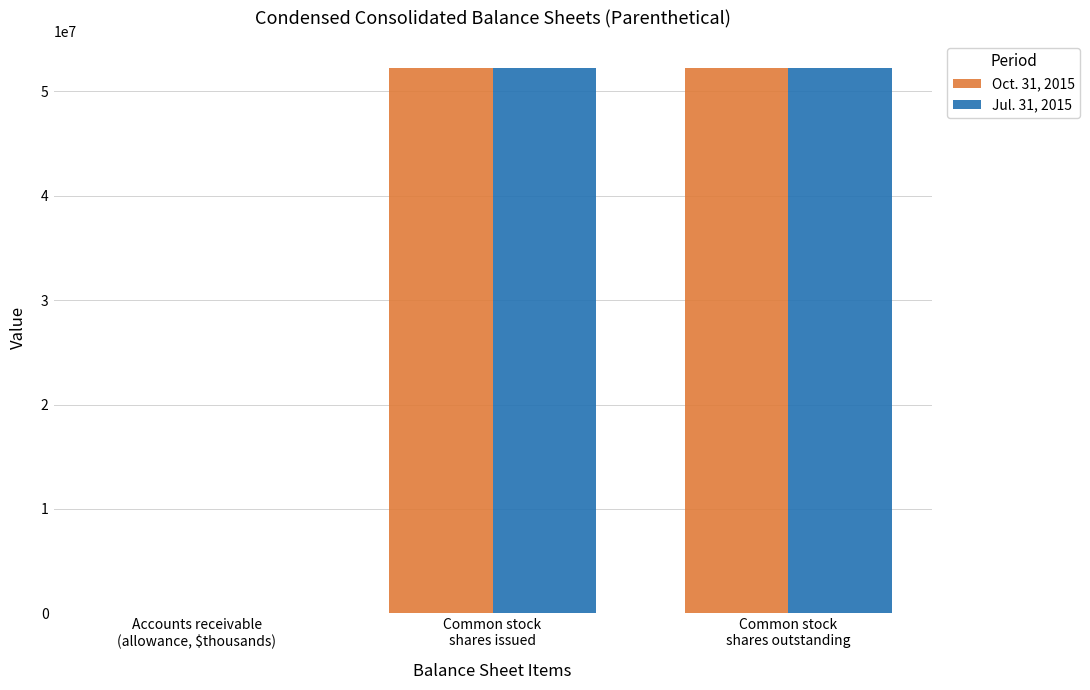

Count the number of data series in this chart.

2